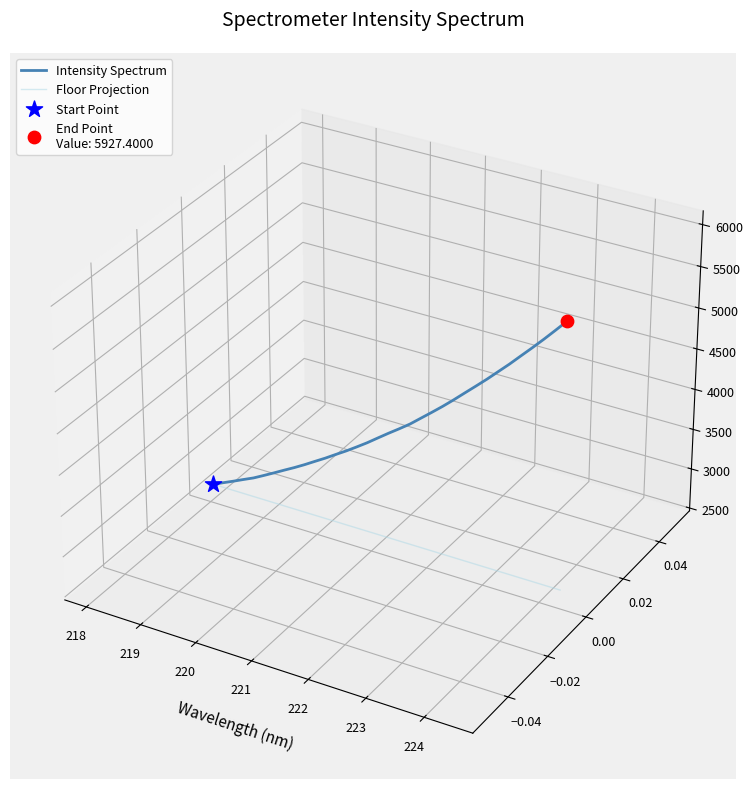

What are all the series names shown in the legend?

Intensity Spectrum, Floor Projection